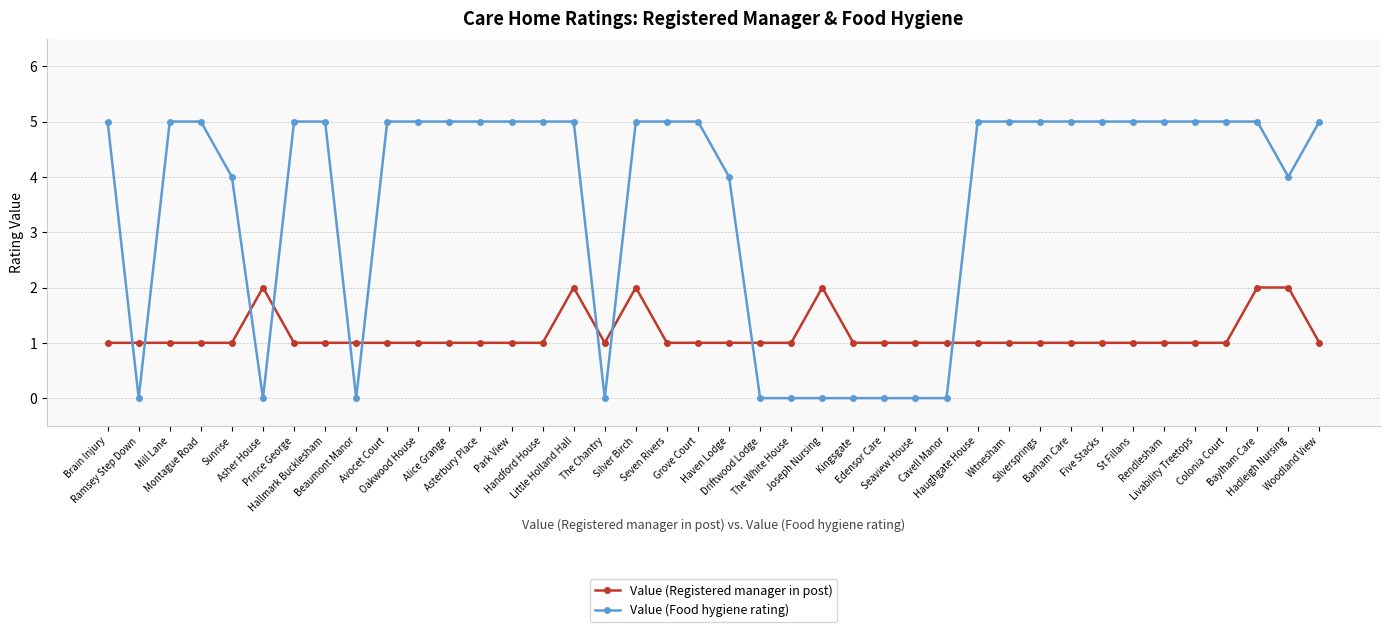

The Value (Food hygiene rating) series shows 3 at Haughgate House. True or false?

False